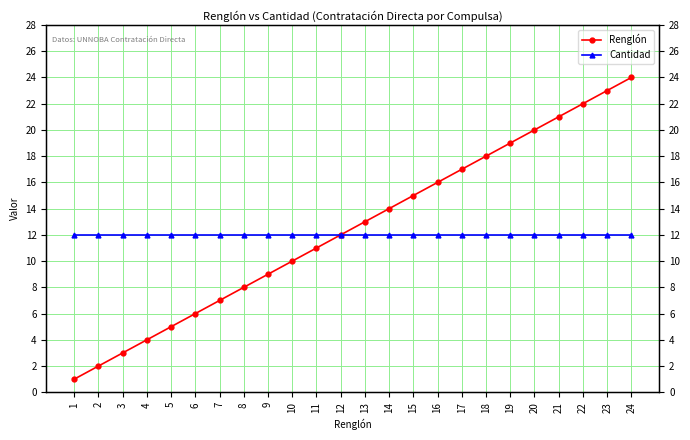

What is the total value across all series at 22?

34